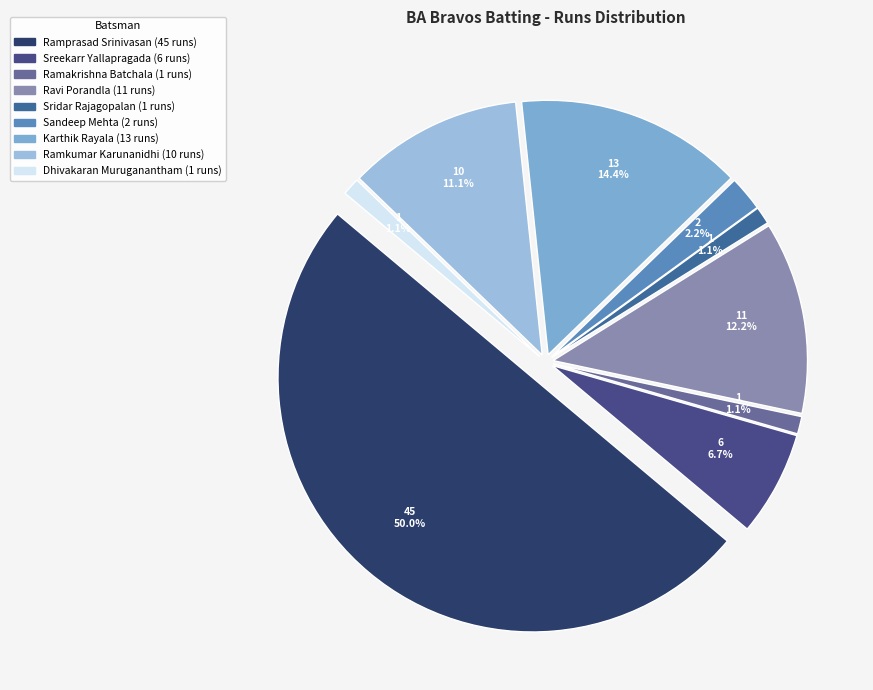

Which slice is the largest?

Ramprasad Srinivasan